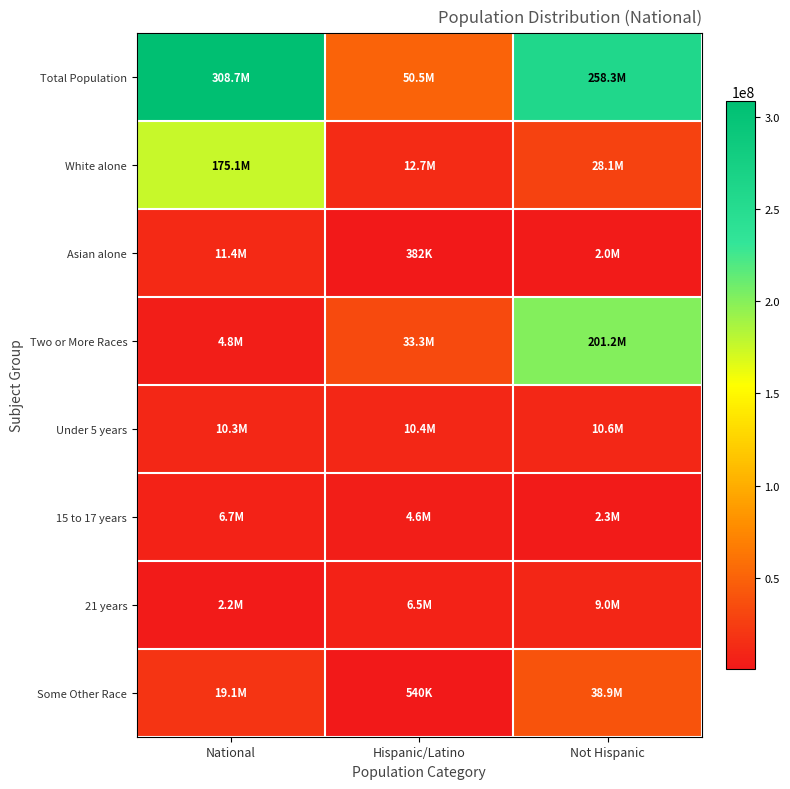

What is the spread (max minus min) of values at Hispanic/Latino?

50095185